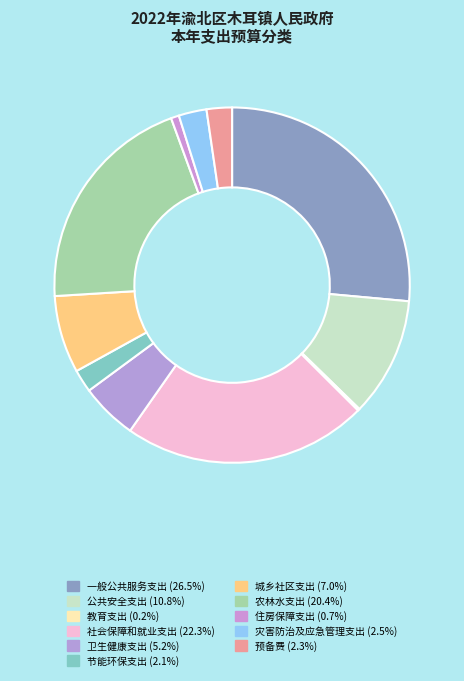

Is there any slice that represents more than half of the pie?

No